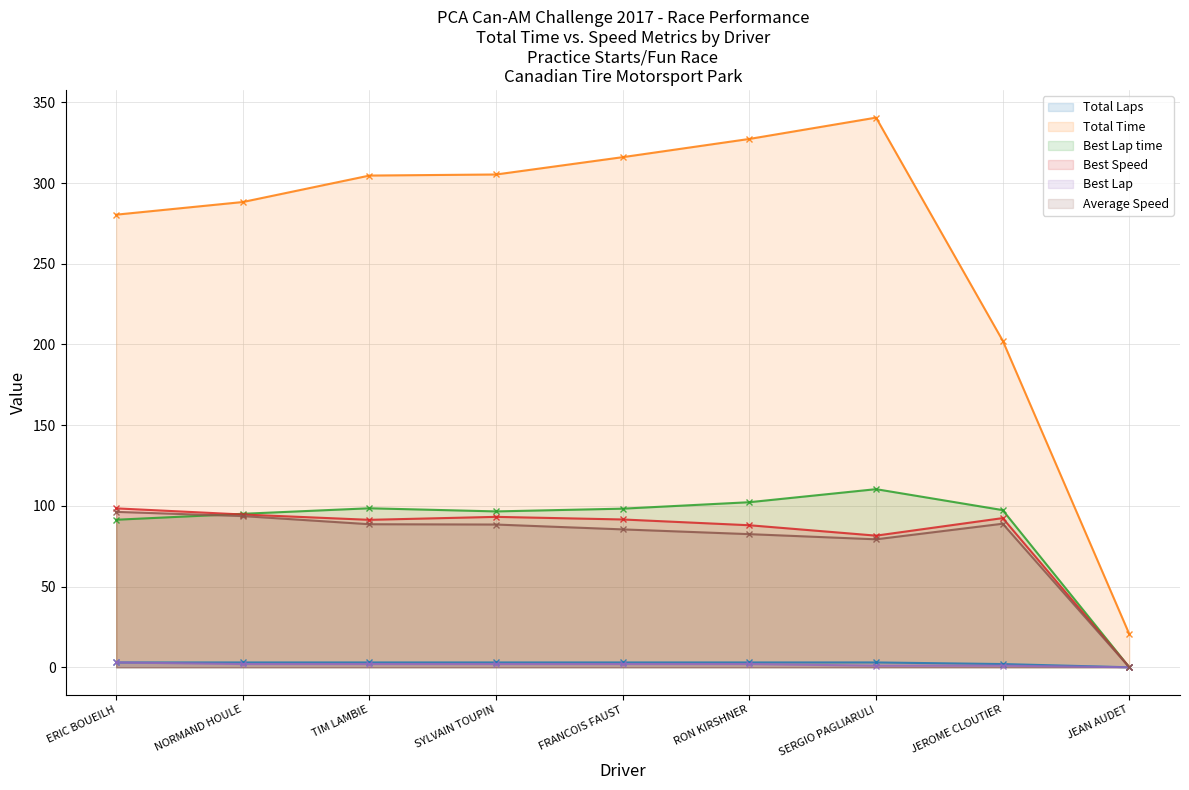

Reading right to left, list all the values displayed in this chart.

Total Laps: 0.0	2.0	3.0	3.0	3.0	3.0	3.0	3.0	3.0
Total Time: 20.5	202.4	340.5	327.3	316.1	305.3	304.6	288.3	280.4
Best Lap time: 0.0	97.4	110.4	102.3	98.3	96.6	98.5	95.1	91.4
Best Speed: 0.0	92.4	81.6	88.0	91.6	93.2	91.4	94.7	98.5
Best Lap: 0.0	1.0	1.0	2.0	2.0	2.0	2.0	2.0	3.0
Average Speed: 0.0	88.9	79.3	82.5	85.4	88.4	88.6	93.7	96.3